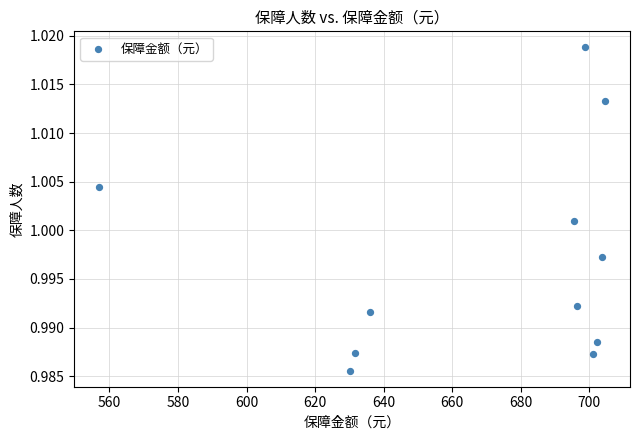

What is the average X value?

668.8